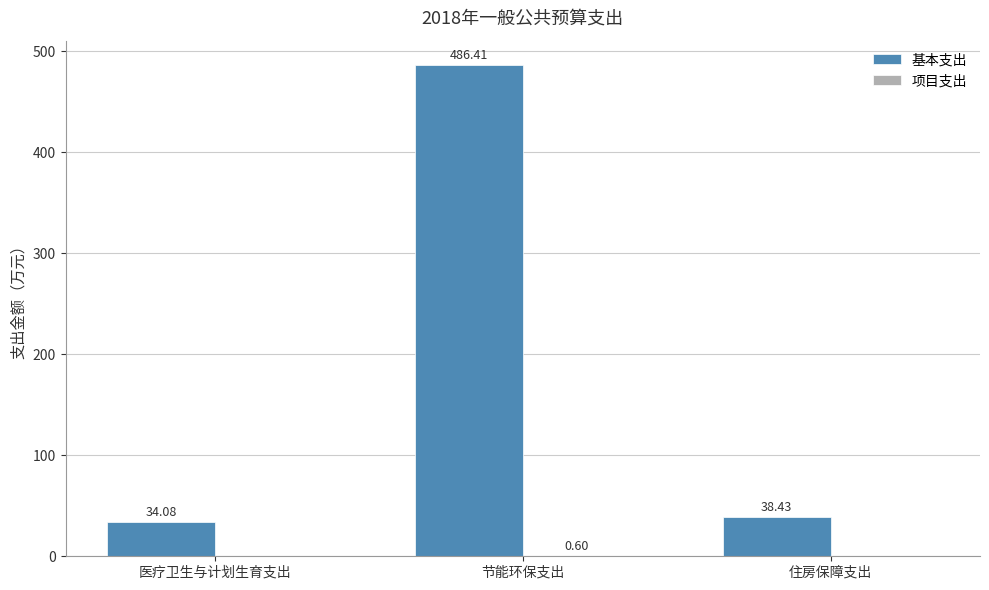

Which label corresponds to the largest value in the chart?

节能环保支出